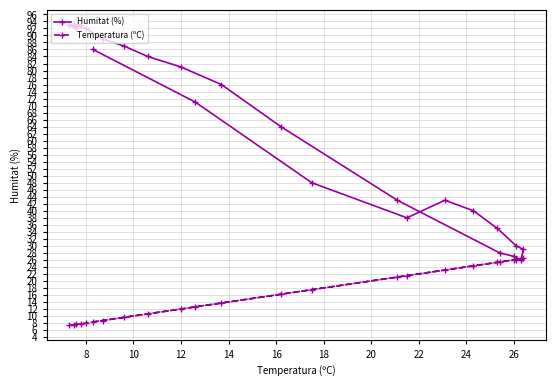

How many intersections are there between Humitat (%) and Temperatura (ºC)?

2